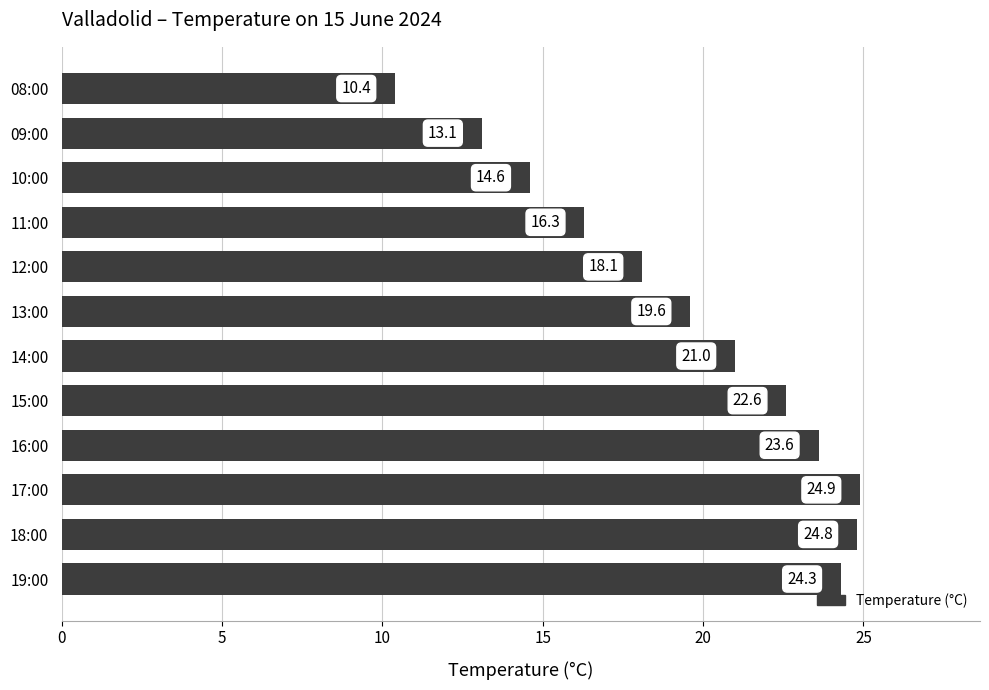

Are the bars horizontal?

Yes